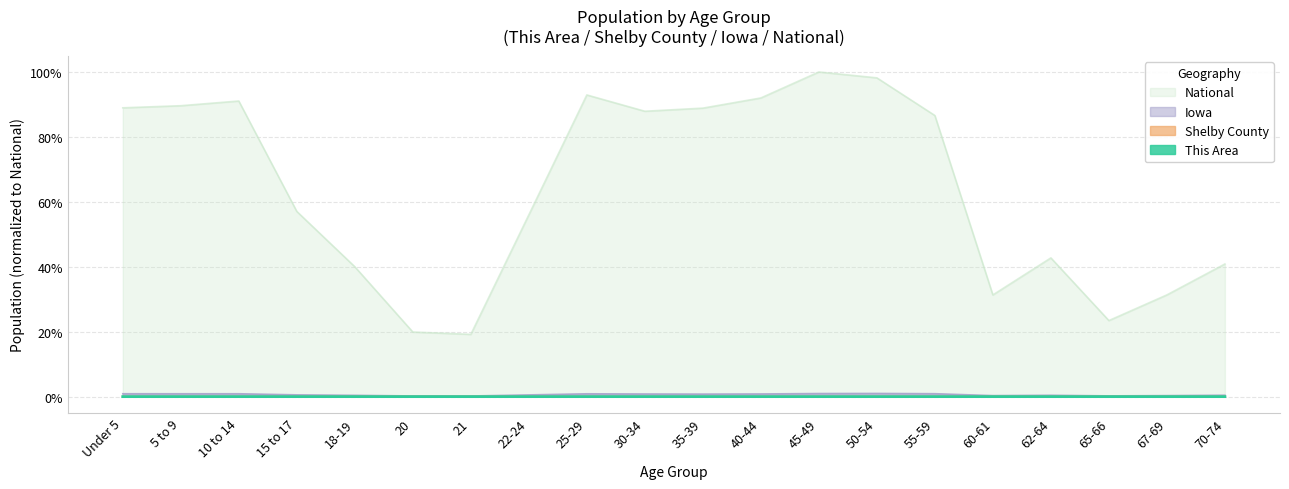

True or false: Iowa and Shelby County intersect in this chart.

False